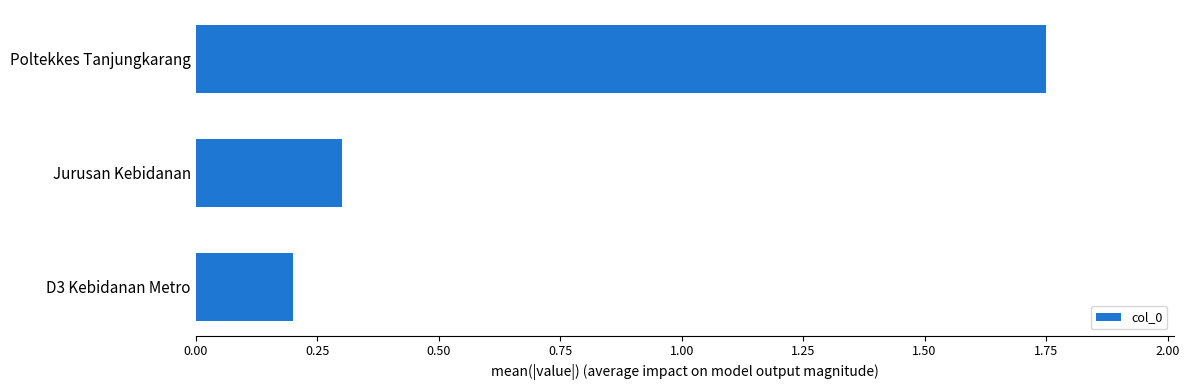

At which label is the value closest to 0?

D3 Kebidanan Metro